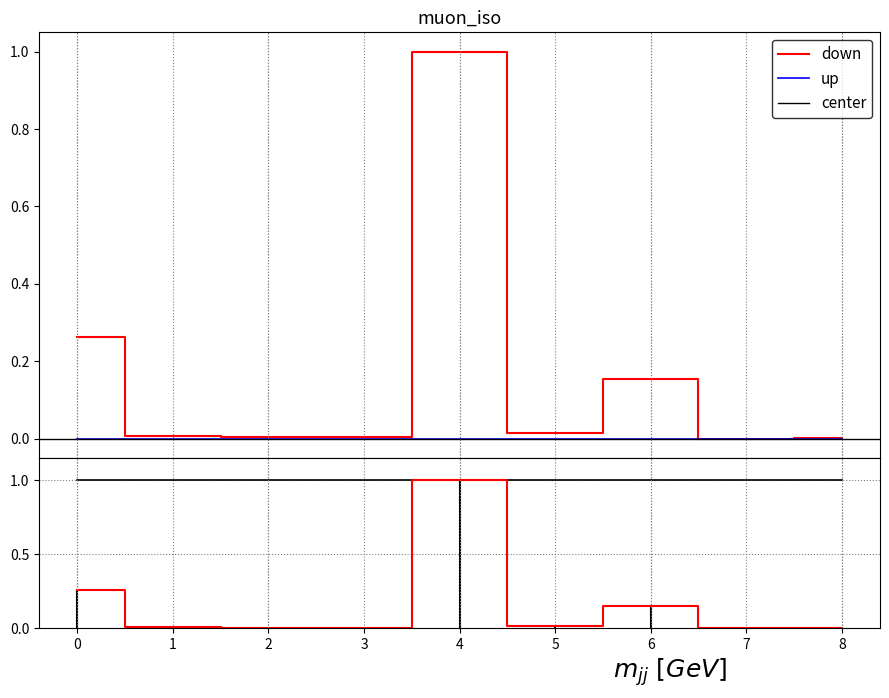

The center series shows 1.0 at 8. True or false?

True